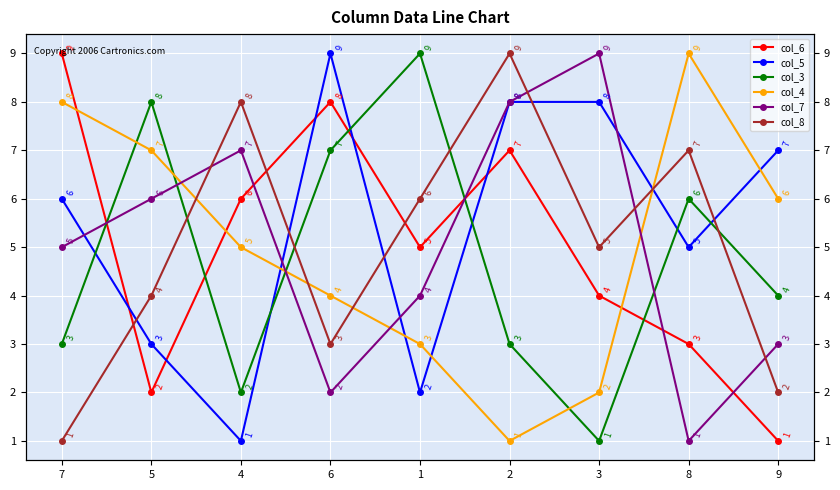

What is the value of the col_4 point at the 3rd from the left?

5